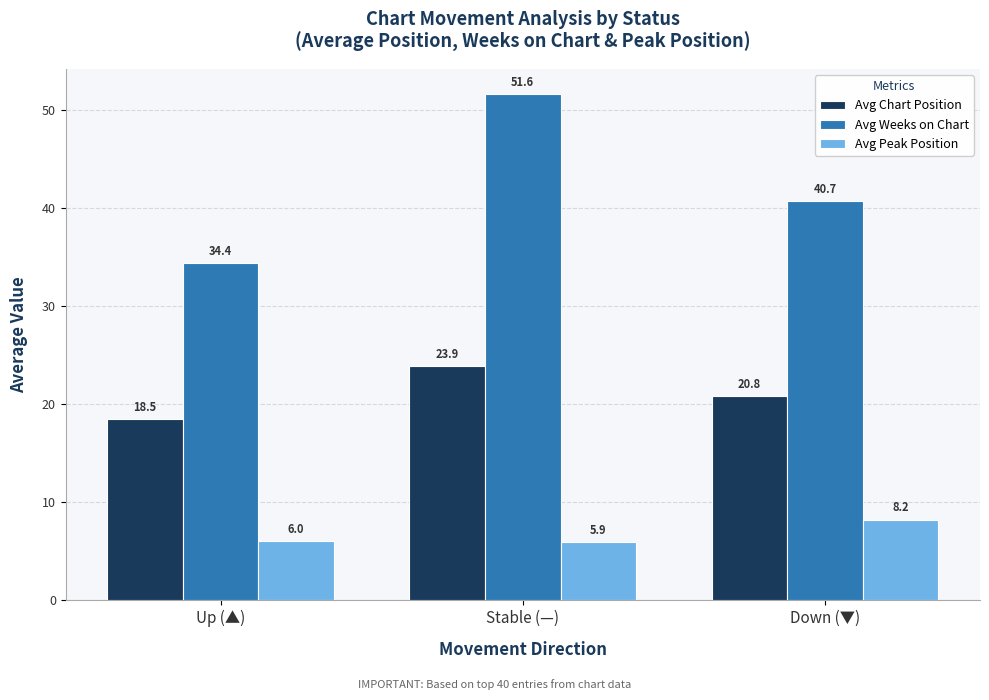

Rank the series at Stable (—) from highest to lowest value.

Avg Weeks on Chart, Avg Chart Position, Avg Peak Position